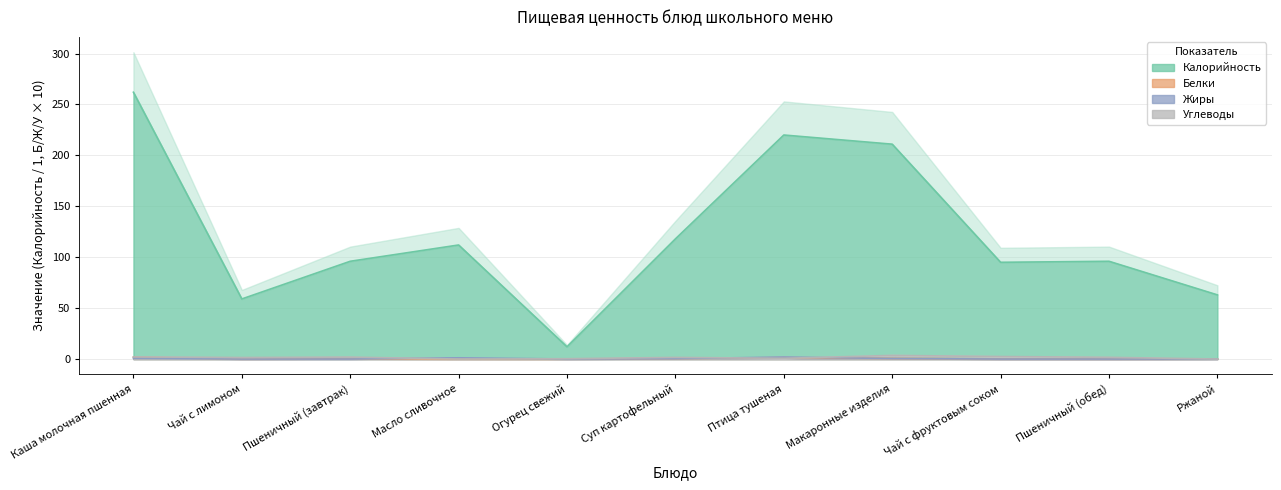

What is the total value across all series at Пшеничный (обед)?

97.7